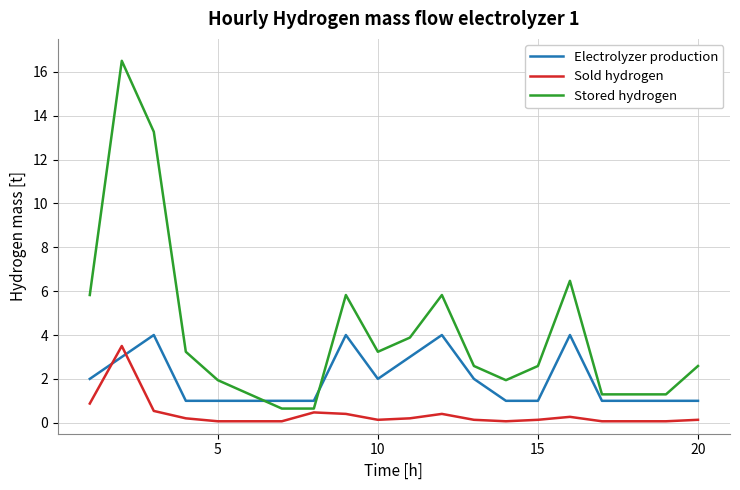

How many series are shown in this chart?

3